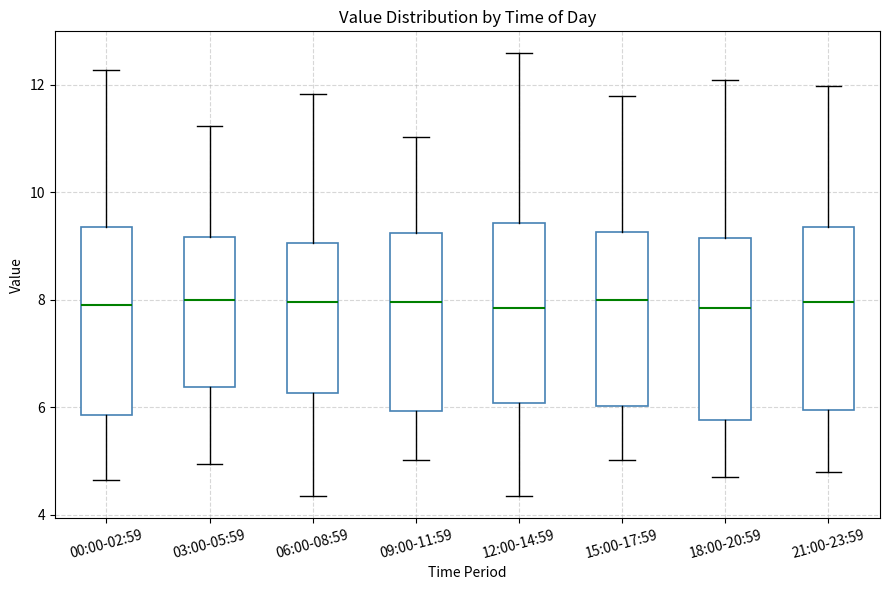

Where does the upper whisker of the box for 06:00-08:59 end on the y-axis? The values are not printed on the chart, so give them approximately, as read against the axis.

11.8